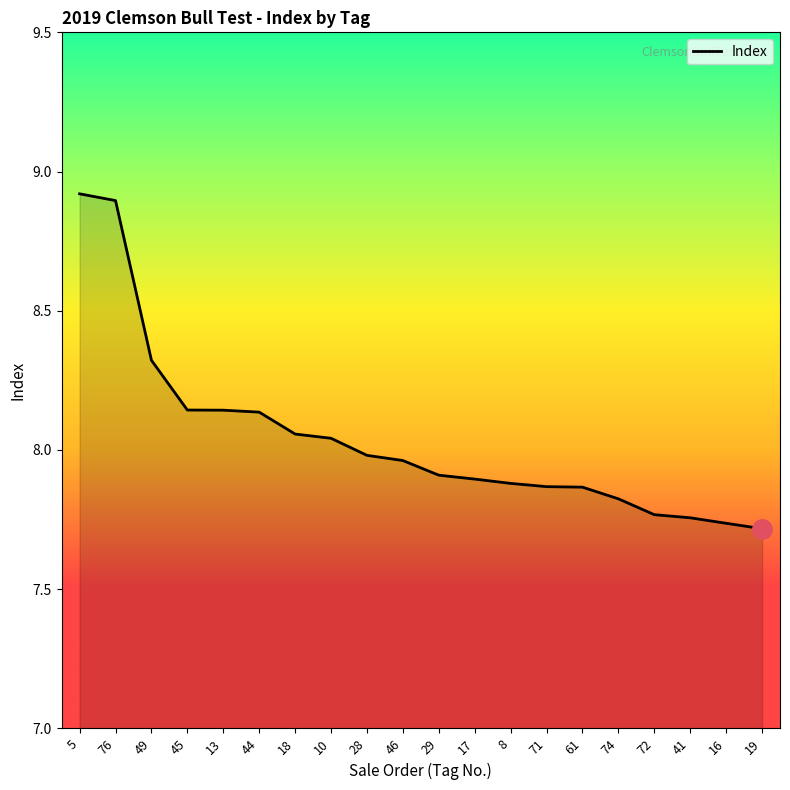

Which has a higher value, 19 or 71?

71